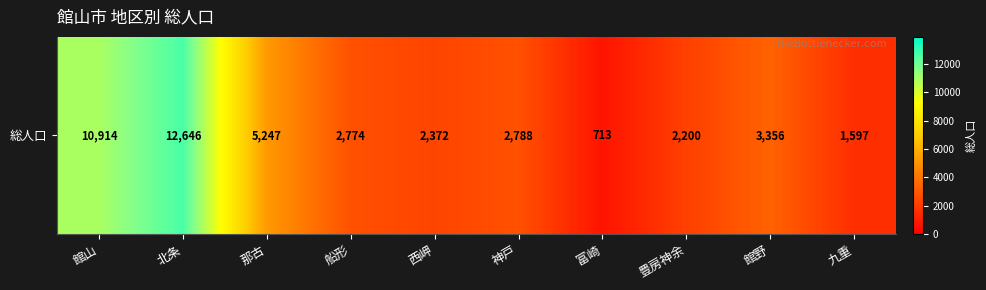

What is the change in value from 北条 to 九重?

-11049